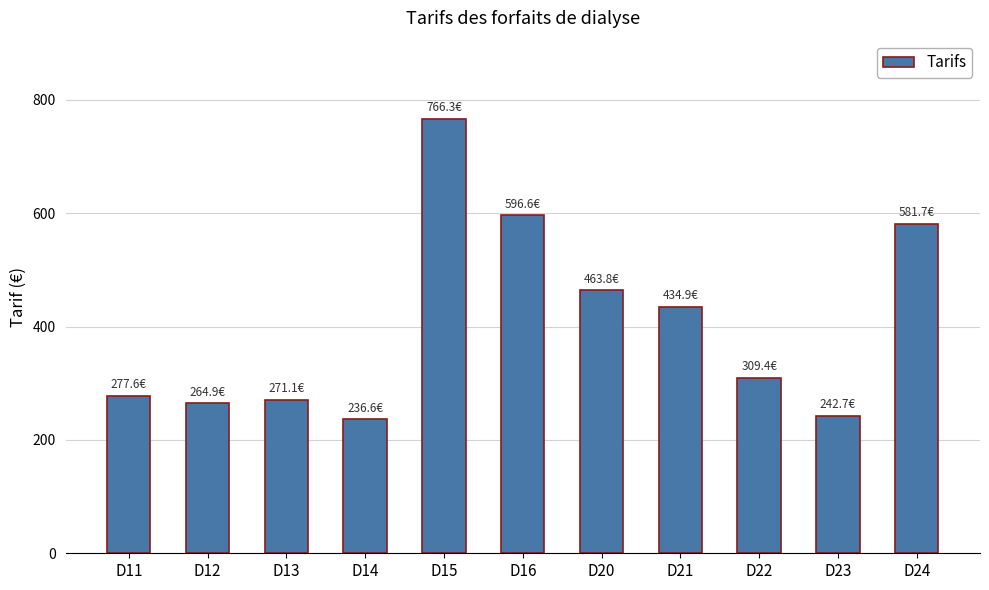

True or false: the data shows 596.6 at D16.

True